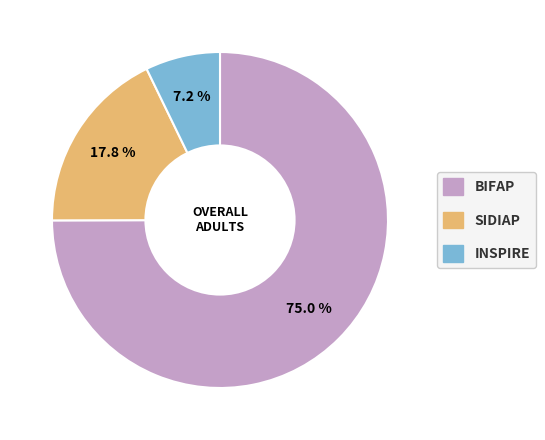

To the nearest percent, what percentage of the pie is BIFAP?

75%